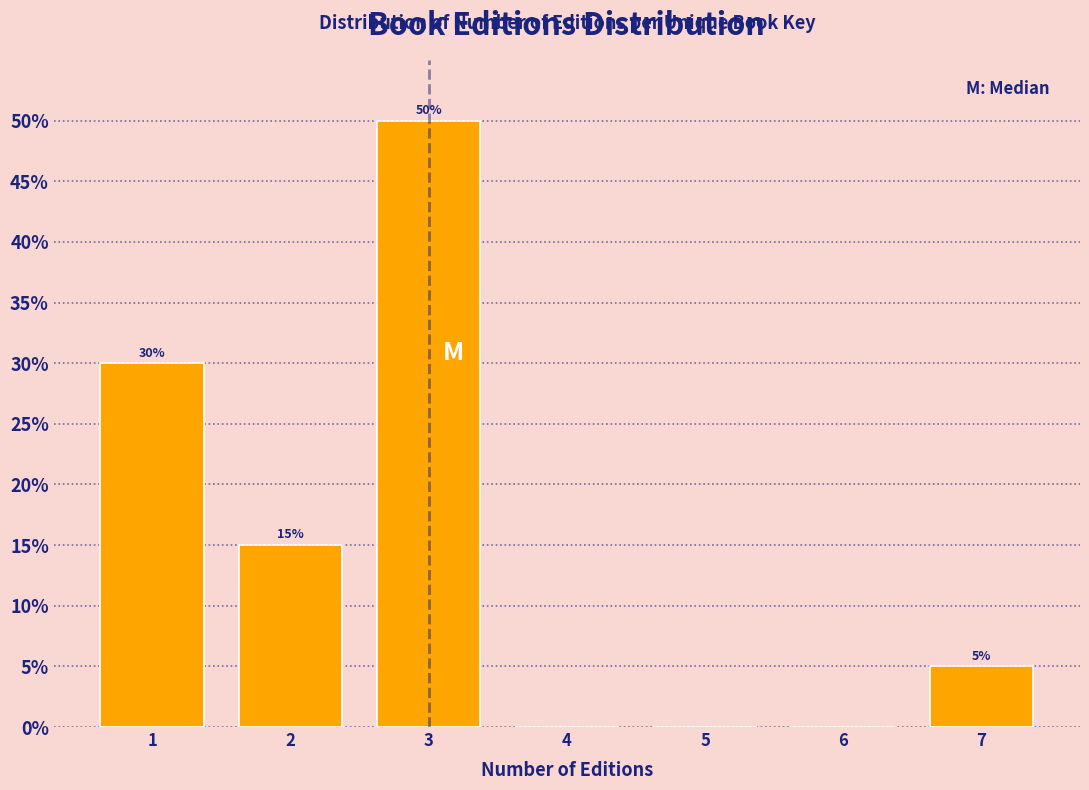

Reading right to left, list all the values displayed in this chart.

7=5	6=0	5=0	4=0	3=50	2=15	1=30